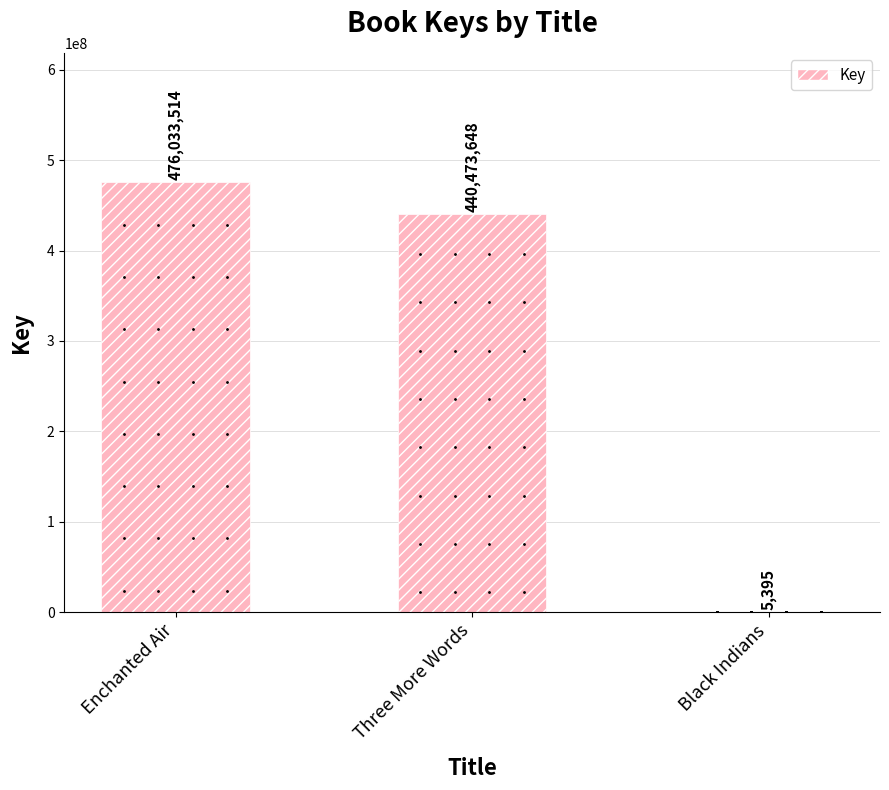

How many distinct data groups are displayed?

1